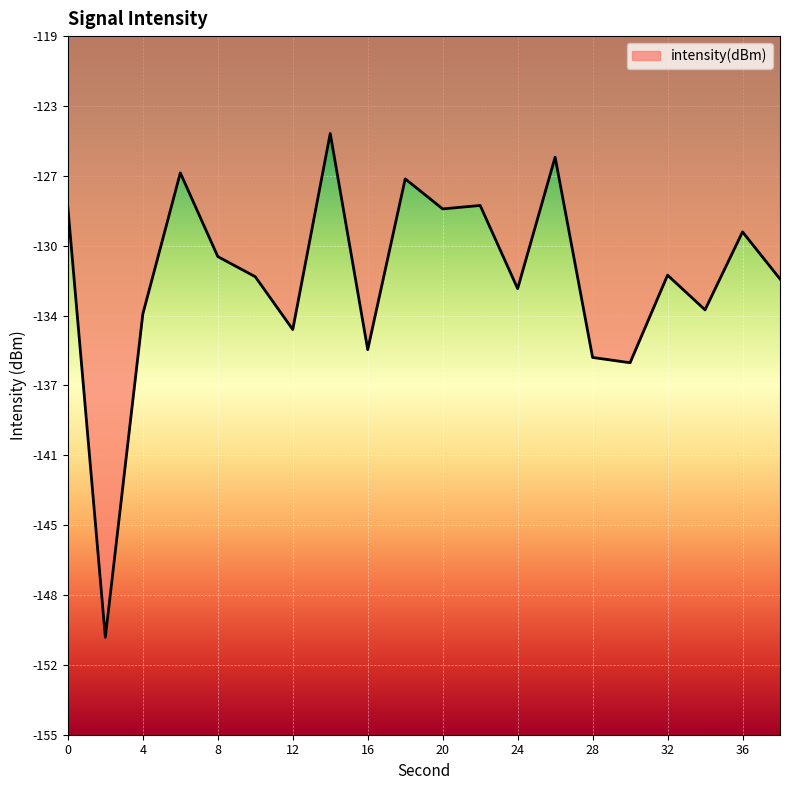

What is the difference between the maximum and minimum values?

25.9